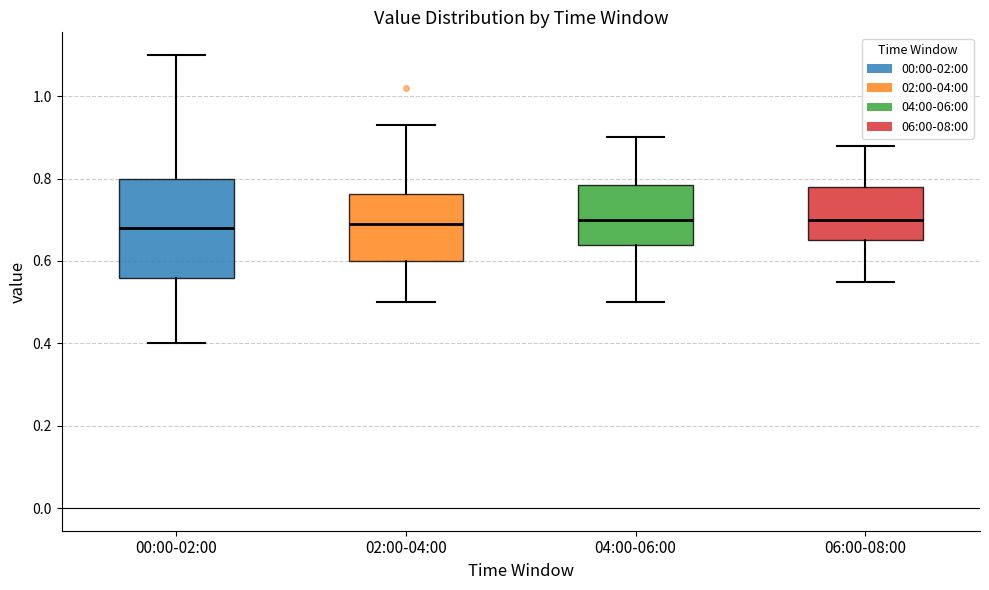

Reading left to right, read every box against the y-axis: the position of its median line, the range the box covers, and the ends of its whiskers. The values are not printed on the chart, so give them approximately, as read against the axis.

00:00-02:00: median 0.68, box 0.56 to 0.80, whiskers 0.40 to 1.10
02:00-04:00: median 0.70, box 0.60 to 0.76, whiskers 0.50 to 0.94
04:00-06:00: median 0.70, box 0.64 to 0.78, whiskers 0.50 to 0.90
06:00-08:00: median 0.70, box 0.66 to 0.78, whiskers 0.56 to 0.88